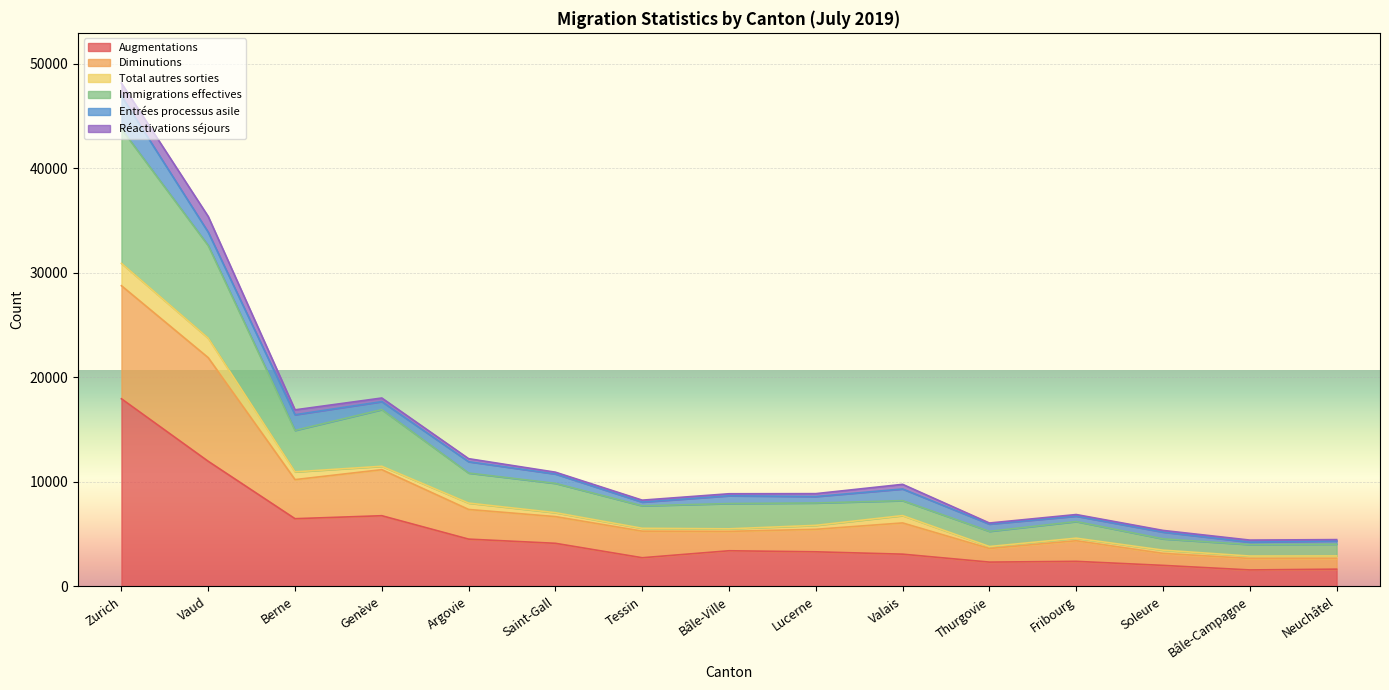

How many data points does each series have?

15